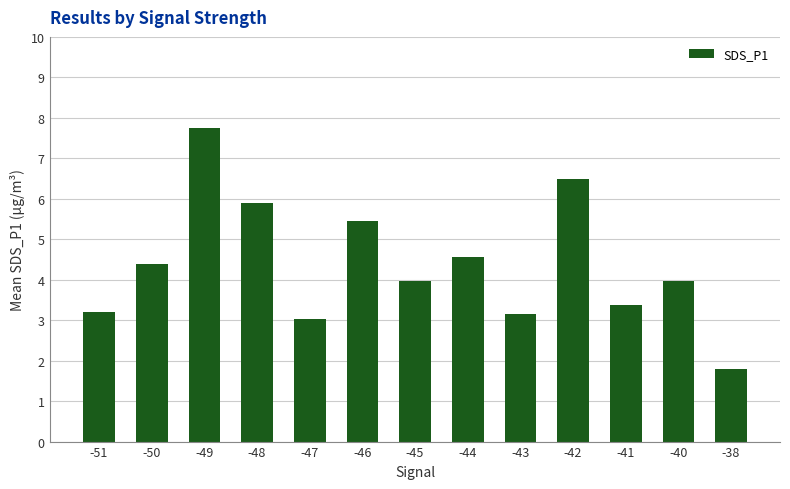

How many data points does each series have?

13